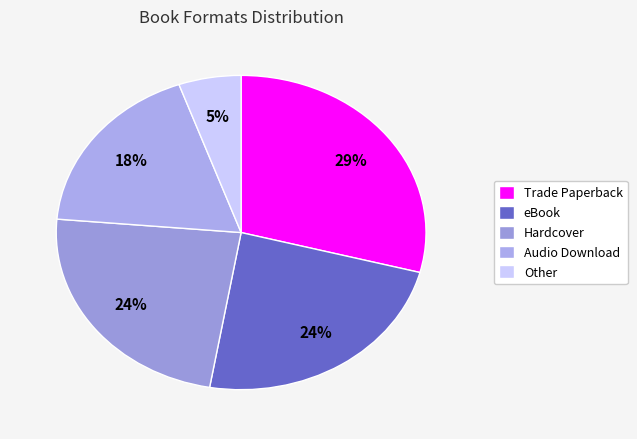

Approximately how many times larger is the value at Trade Paperback compared to Audio Download?

1.6